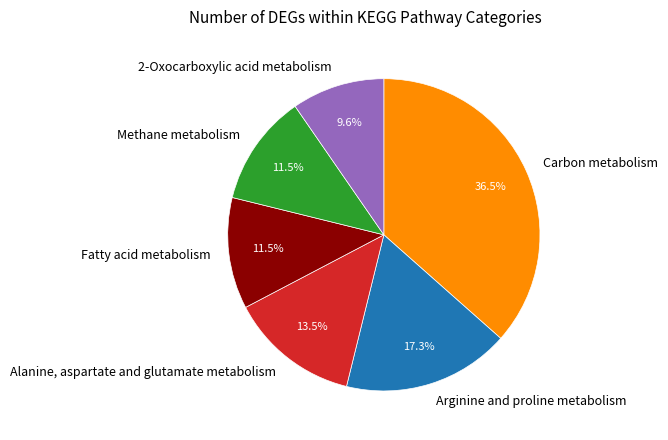

True or false: 2-Oxocarboxylic acid metabolism accounts for 10% of the total.

True